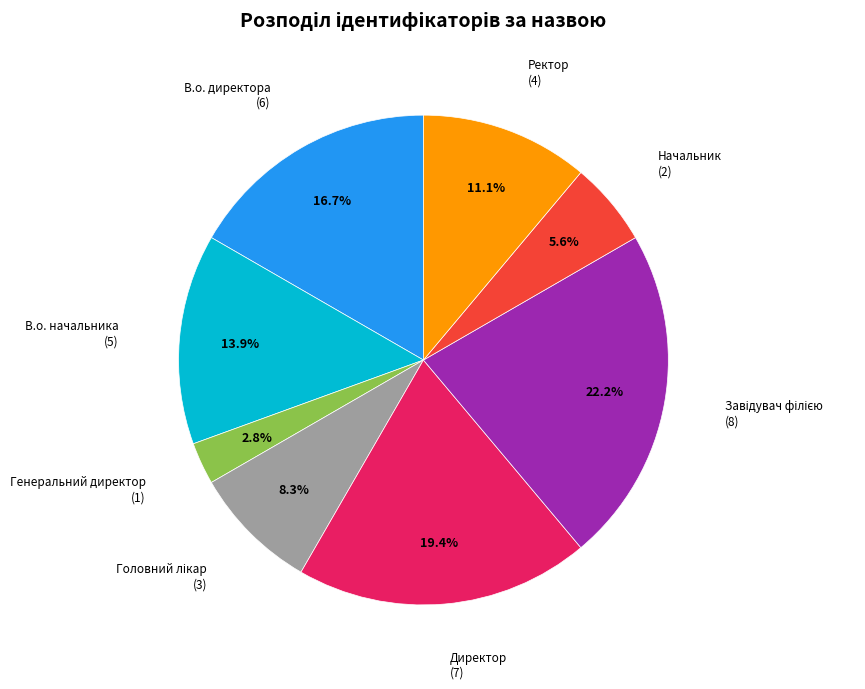

What percentage is the В.о. начальника slice, to the nearest percent?

14%